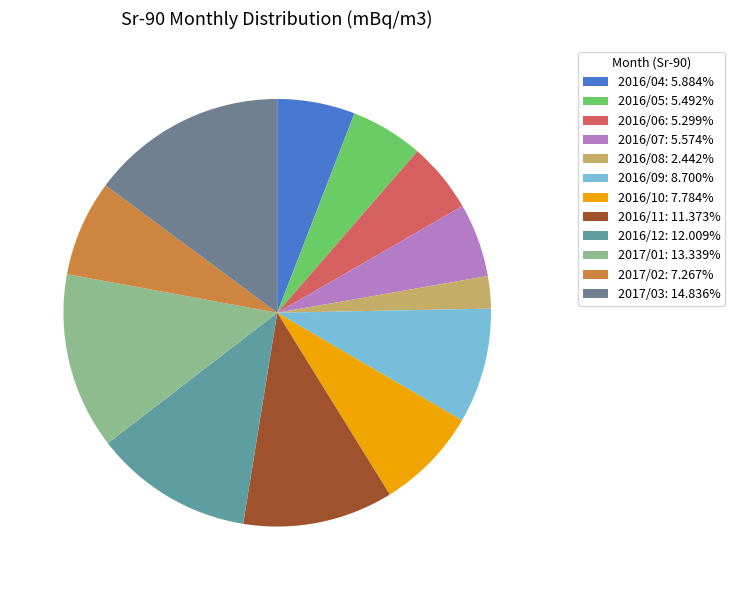

True or false: 2016/09 accounts for 9% of the total.

True